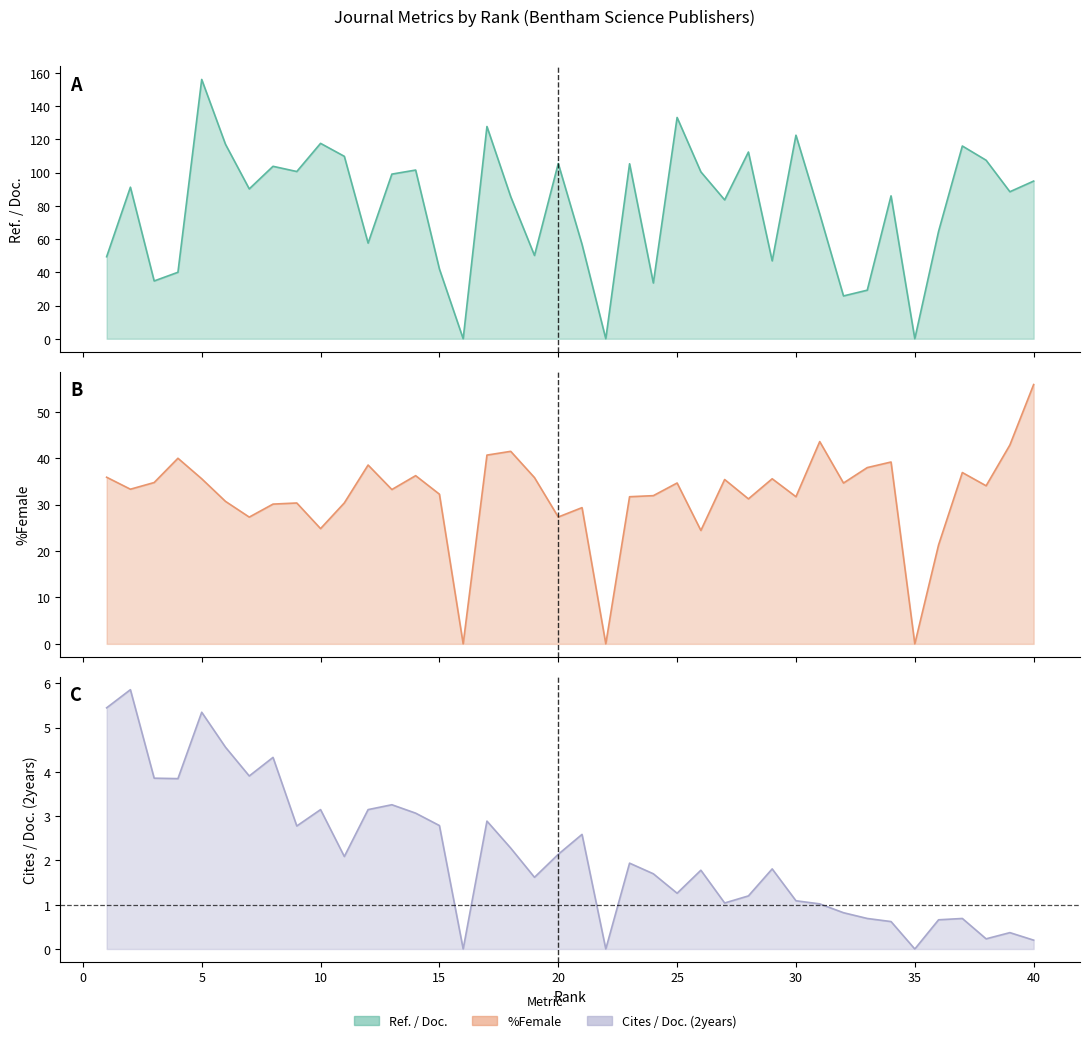

How many values in the Cites / Doc. (2years) series exceed 1?

29